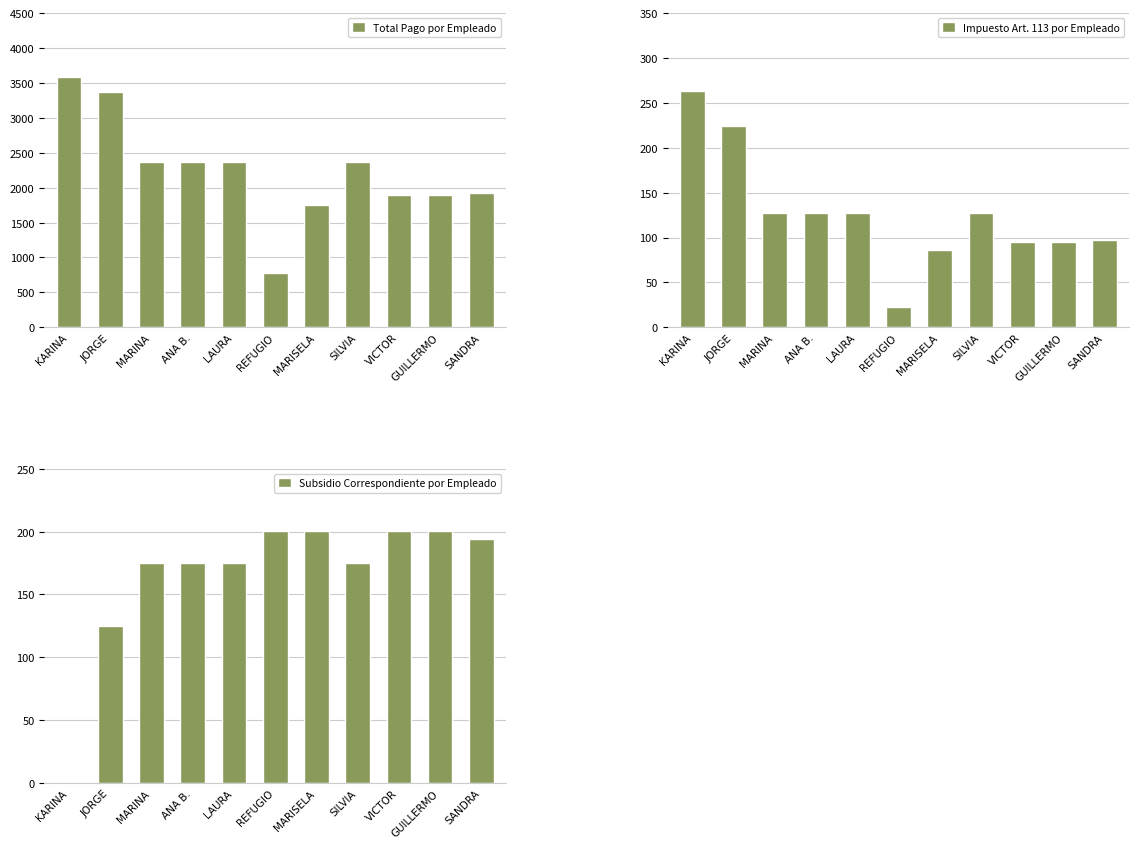

Reading left to right, extract all data points from this chart.

Total Pago por Empleado: 3584.2	3366.2	2373.7	2373.7	2373.7	775.1	1753.2	2373.7	1901.6	1901.6	1924.4
Impuesto Art. 113 por Empleado: 263.6	223.9	127.6	127.6	127.6	22.2	85.6	127.6	95.3	95.3	97.2
Subsidio Correspondiente por Empleado: 0.0	125.1	174.8	174.8	174.8	200.8	200.7	174.8	200.7	200.7	193.8